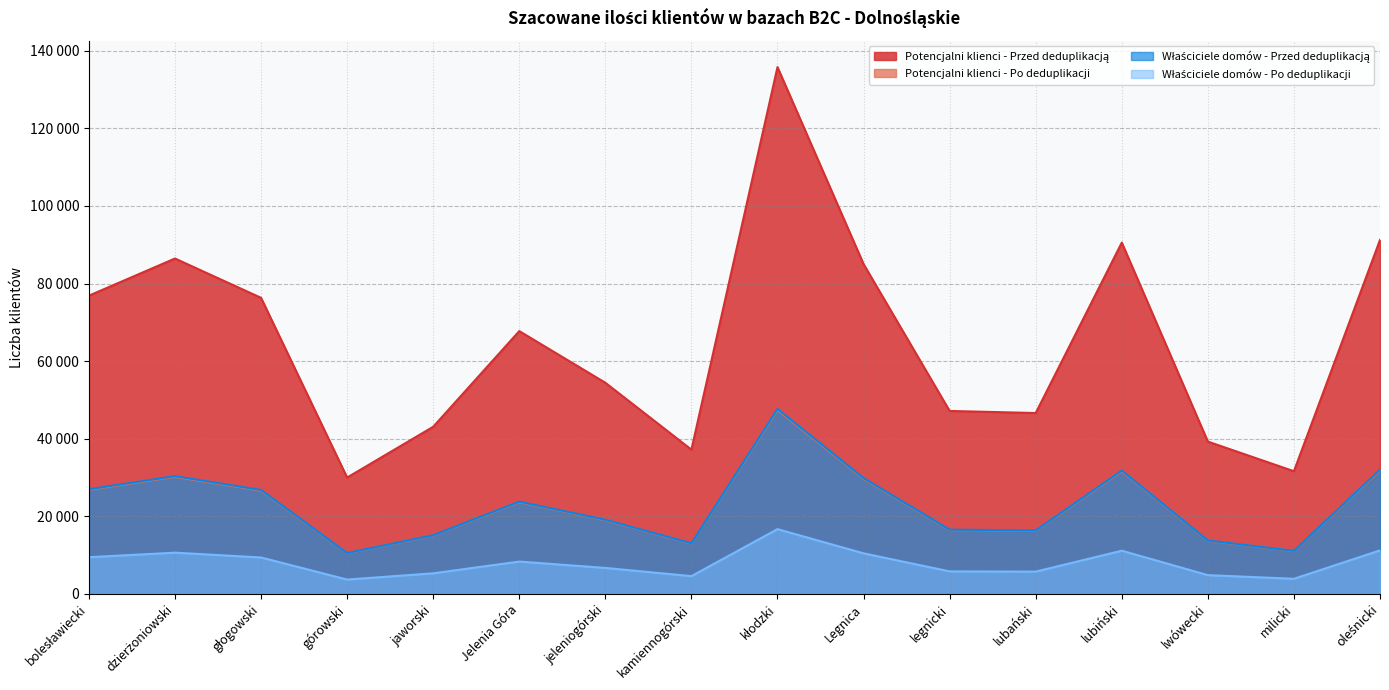

Which category has the lowest value in the Potencjalni klienci - Przed deduplikacją series?

górowski